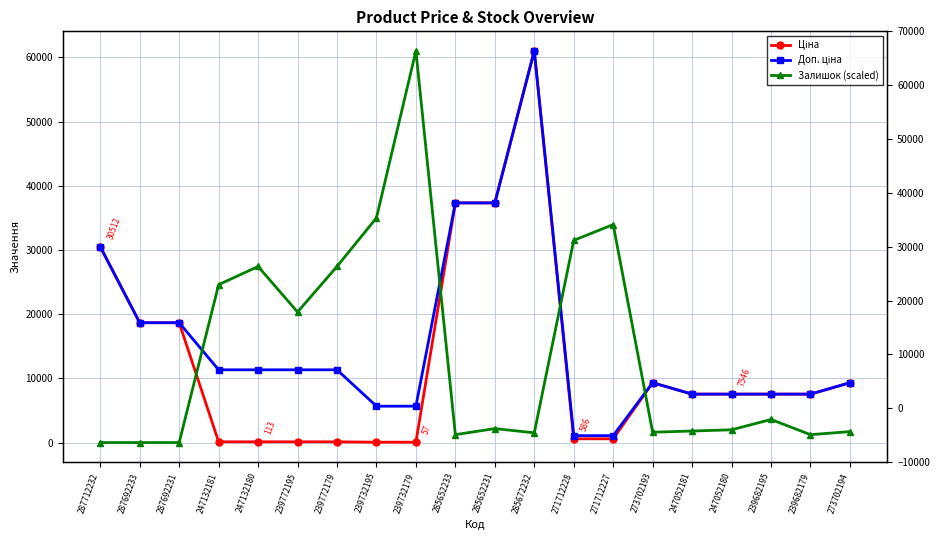

The value of Залишок (scaled) at 273702193 is 805.7. True or false?

False